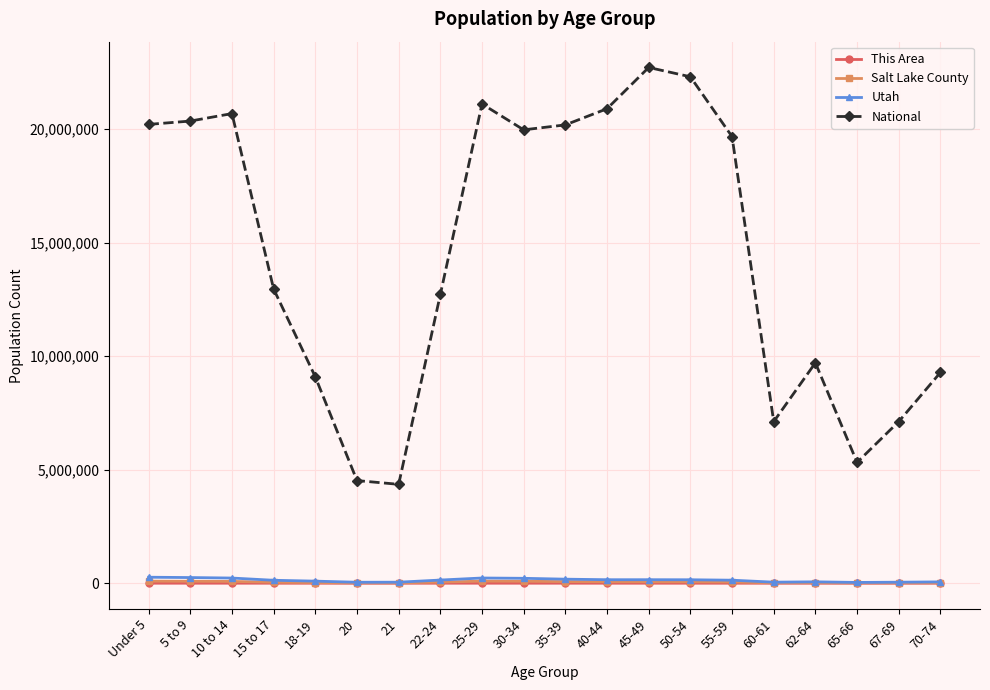

Between 45-49 and 70-74, which series saw the biggest shift?

National